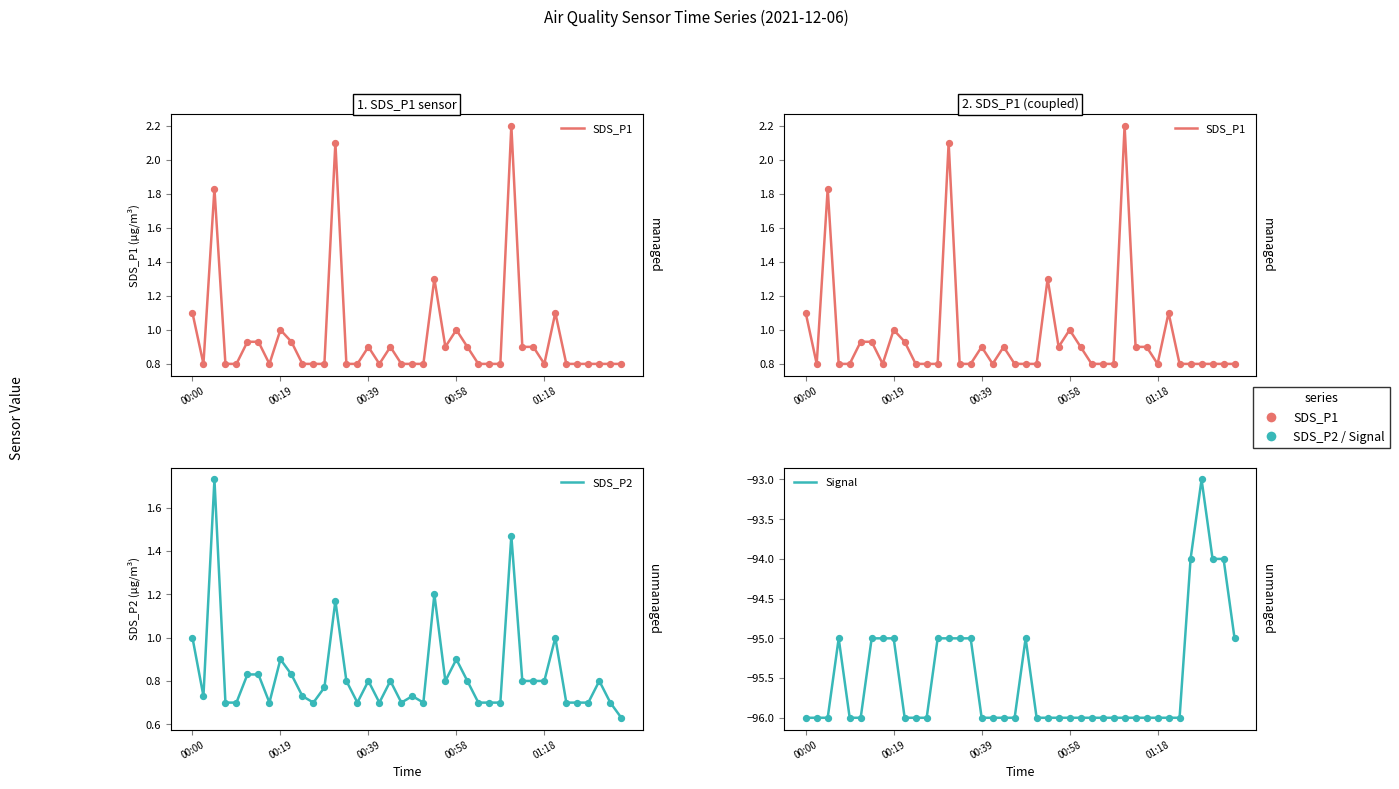

What is the total value across all series at 12?

-93.4